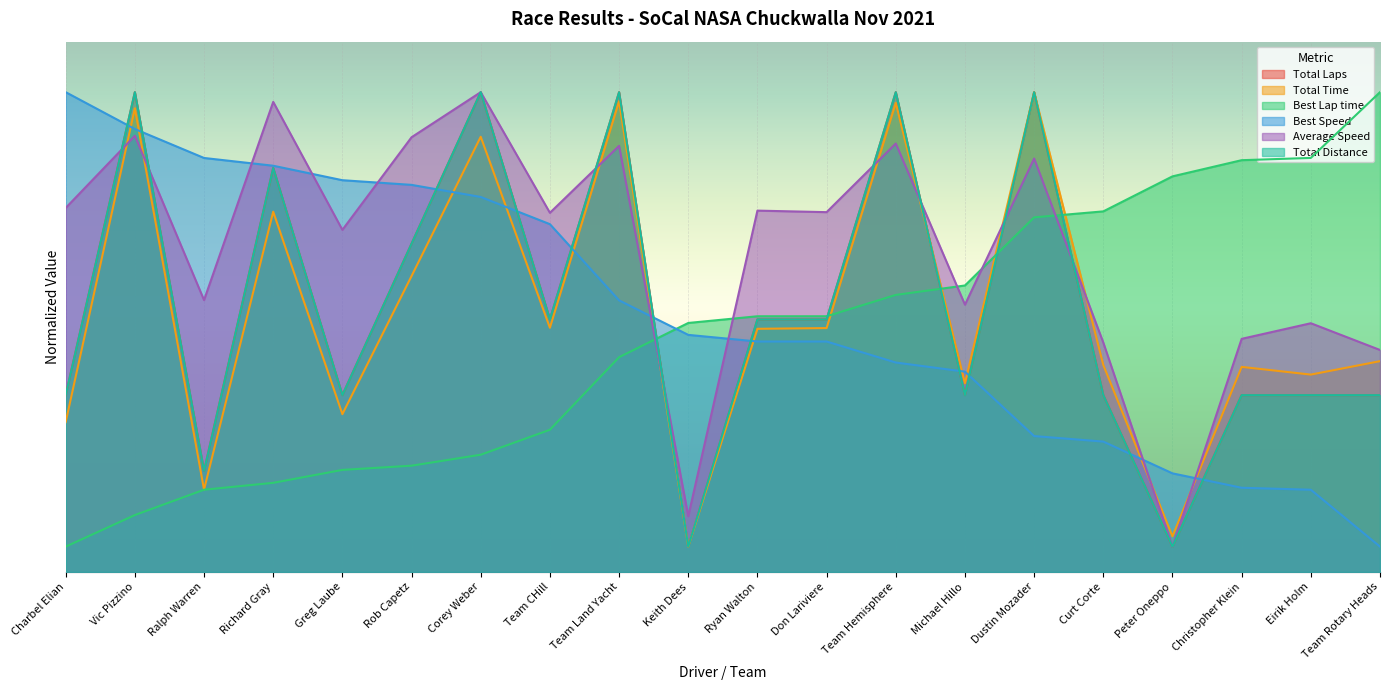

Does the chart display data point markers on the line(s)?

No